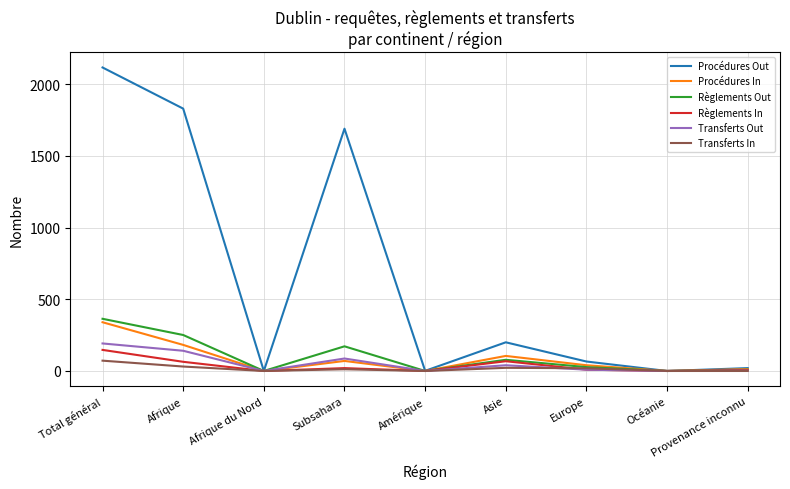

What is the greatest value displayed?

2117